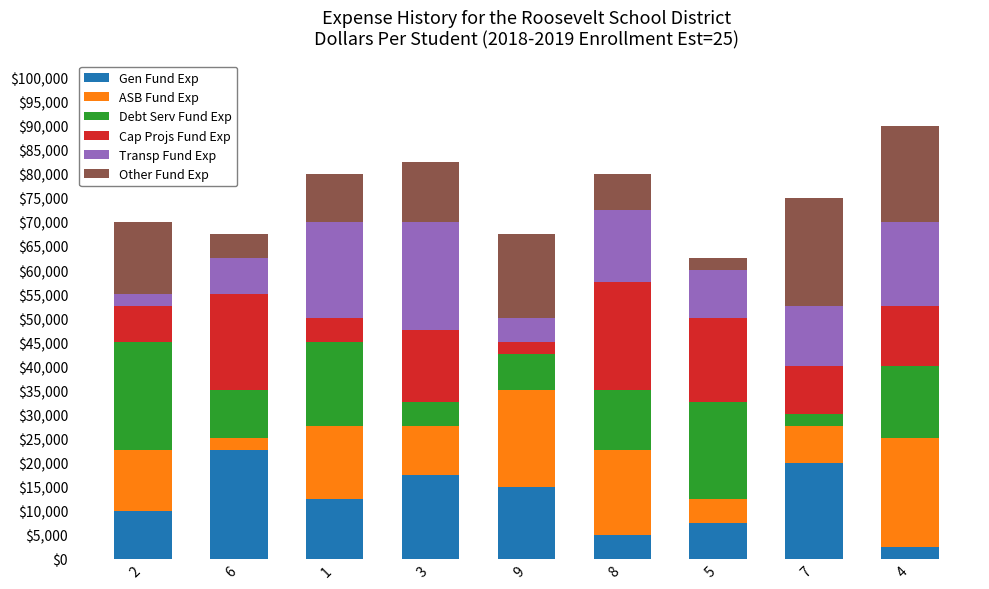

How many Gen Fund Exp values are between 7500 and 17500?

5